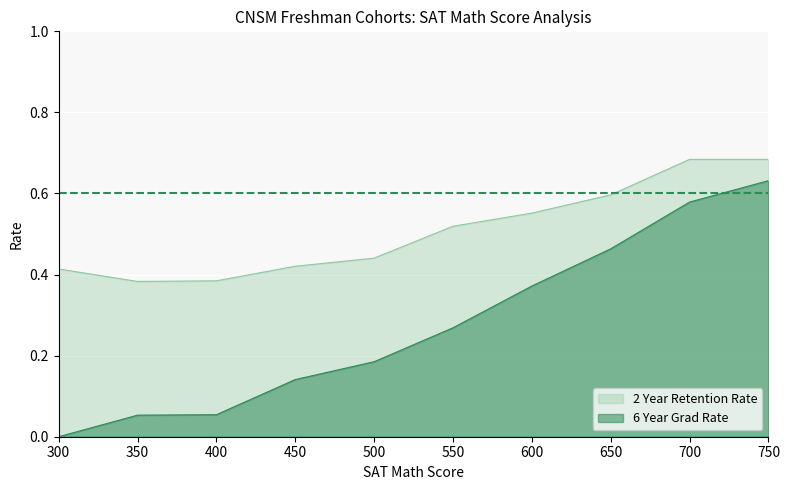

Is the value of 2 Year Retention Rate at 600 greater than the value of 6 Year Grad Rate at 350?

Yes